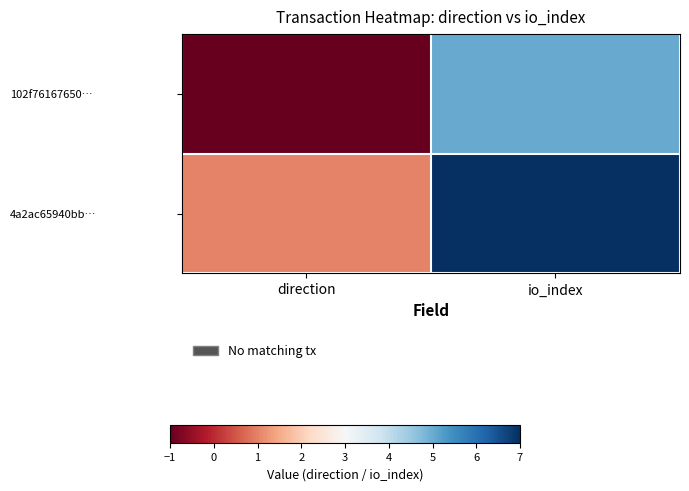

Reading right to left, what are all the values shown in this chart?

102f76167650…: io_index=5	direction=-1
4a2ac65940bb…: io_index=7	direction=1